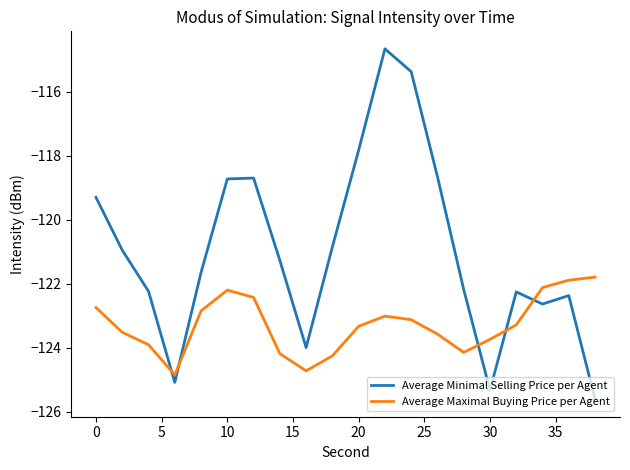

Which series has the largest total across all categories?

Average Minimal Selling Price per Agent